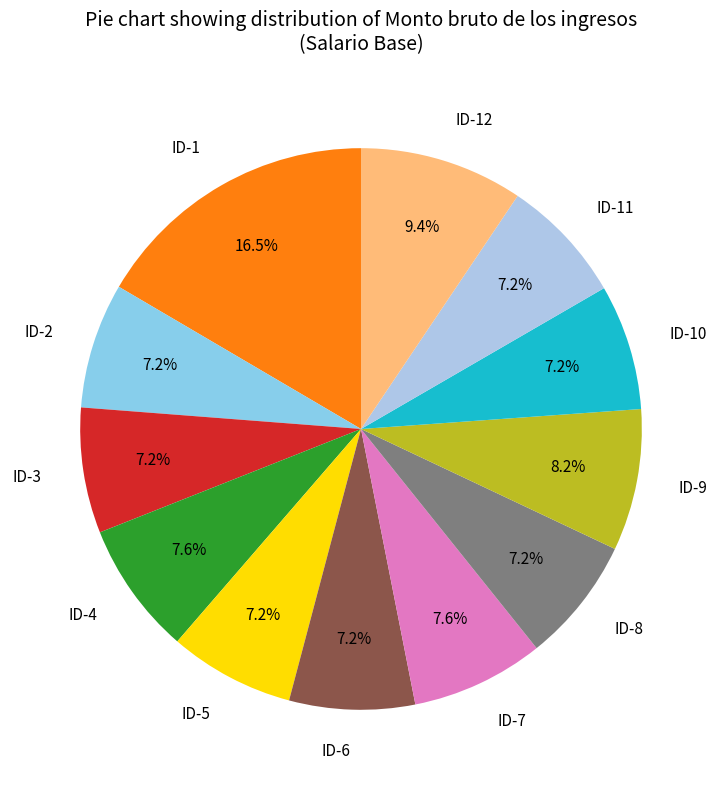

To the nearest percent, what portion does ID-4 represent?

8%